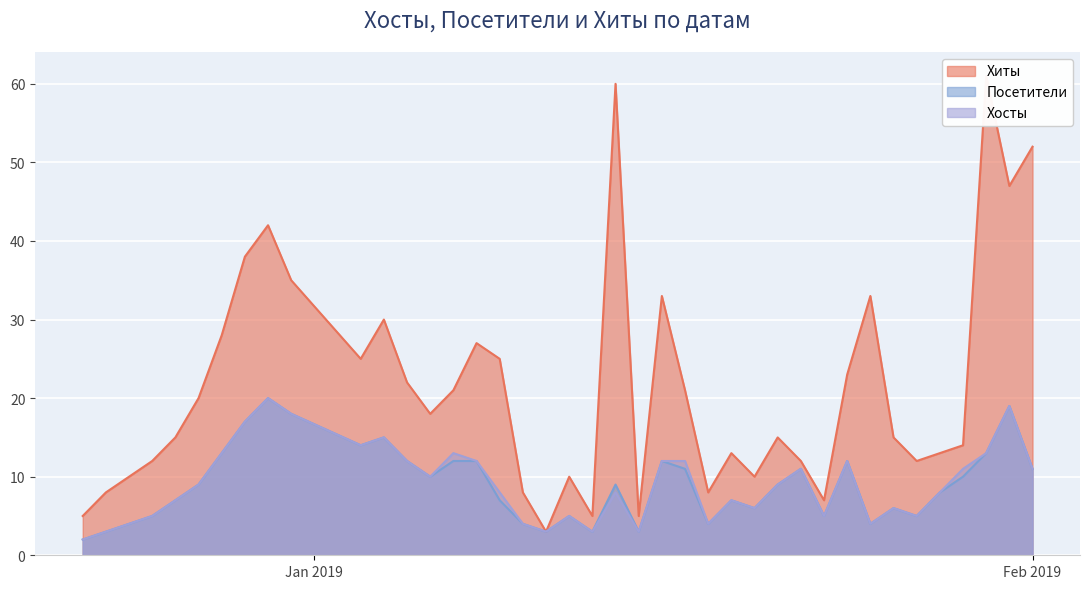

At how many categories does at least one series exceed 25?

12